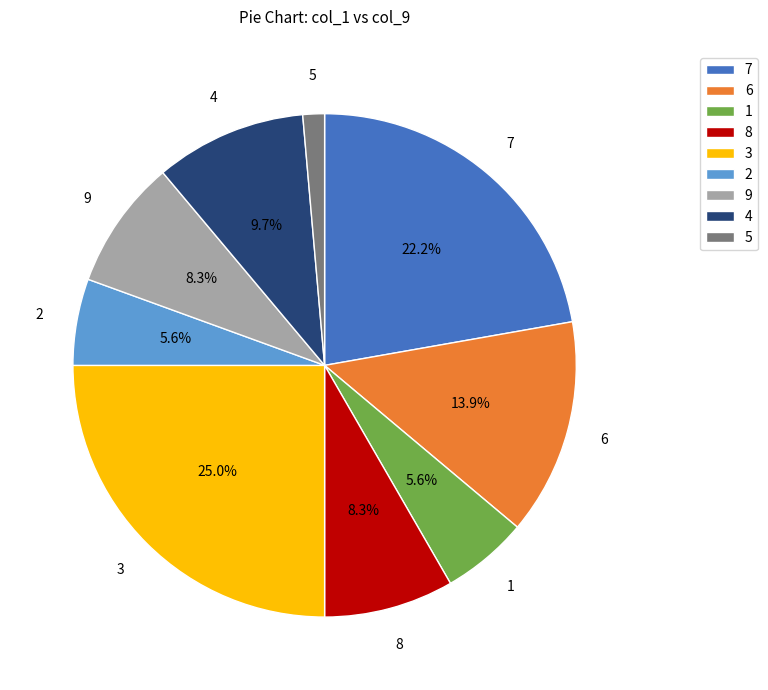

To the nearest percent, what is the difference between the 4 and 8 slice percentages?

1%